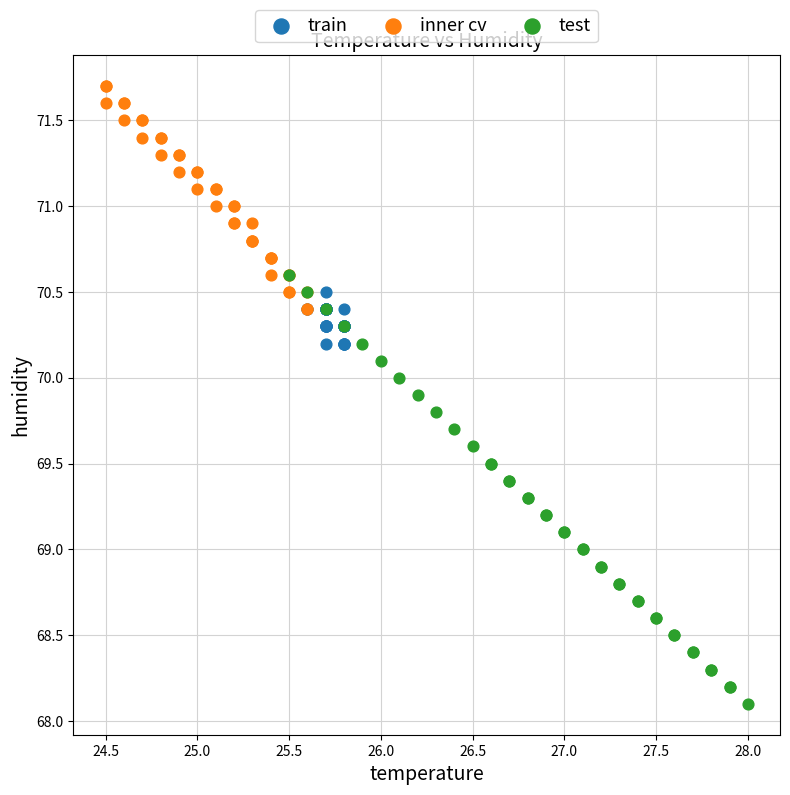

Which series reaches the maximum Y coordinate?

inner cv